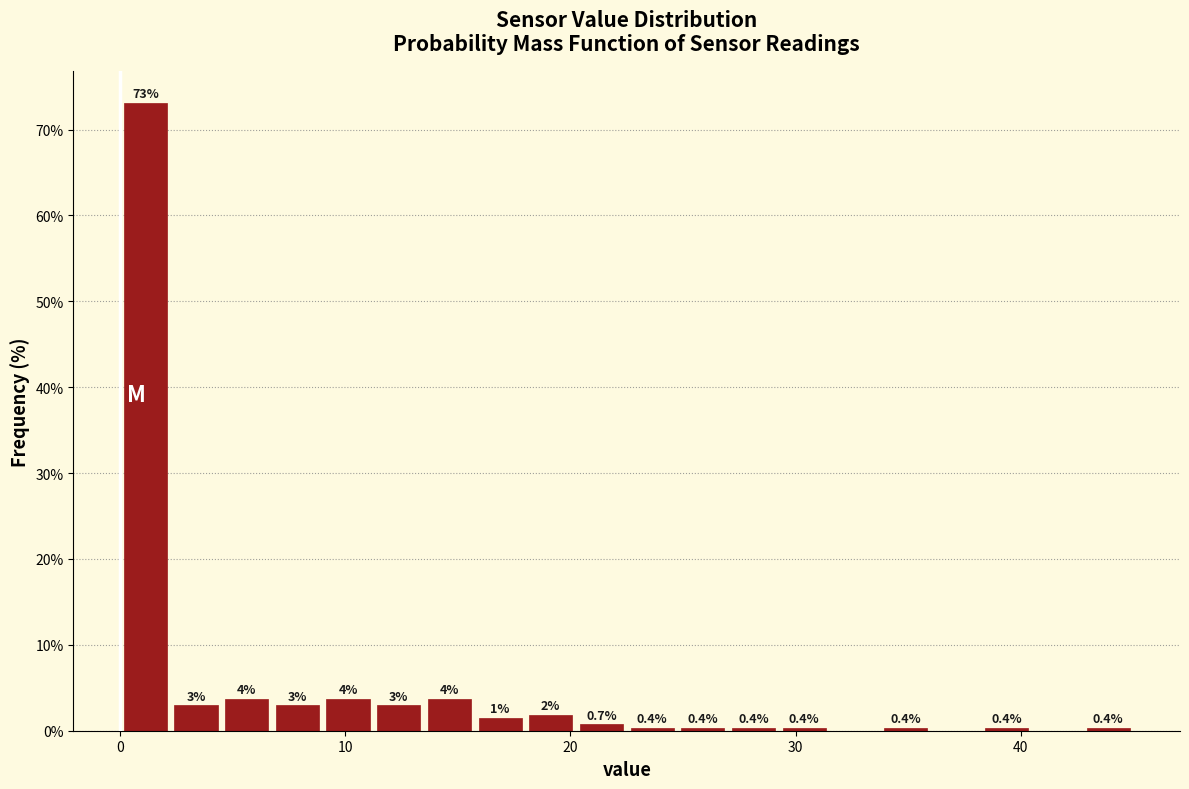

Around what value on the x-axis is the tallest bar? Give the approximate position of its centre, as read against the axis.

1